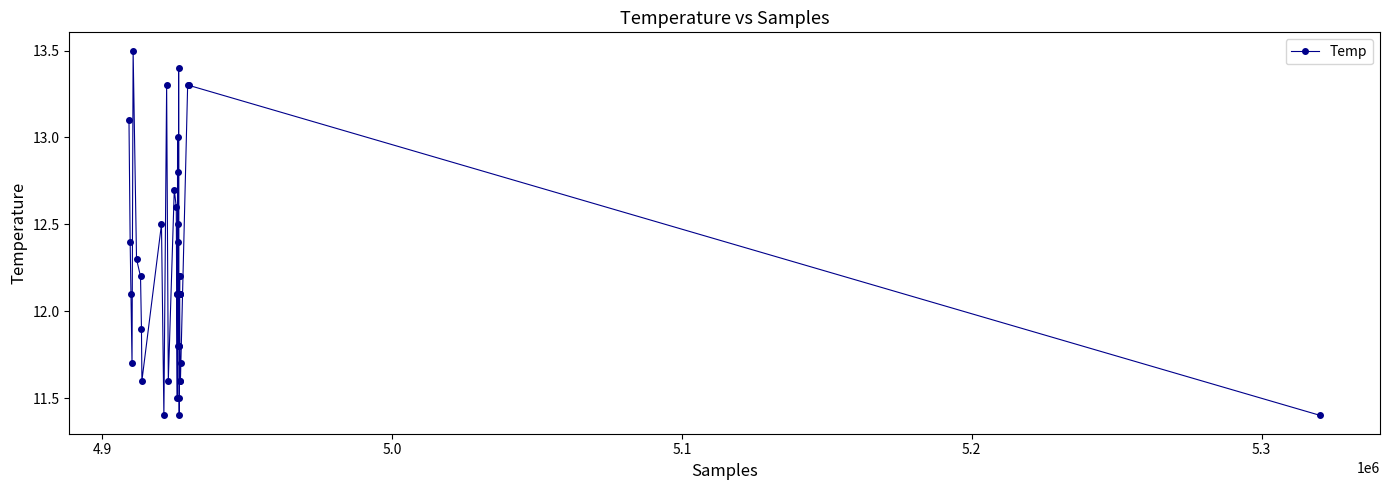

What is the value of the 32nd point from the left?

12.1